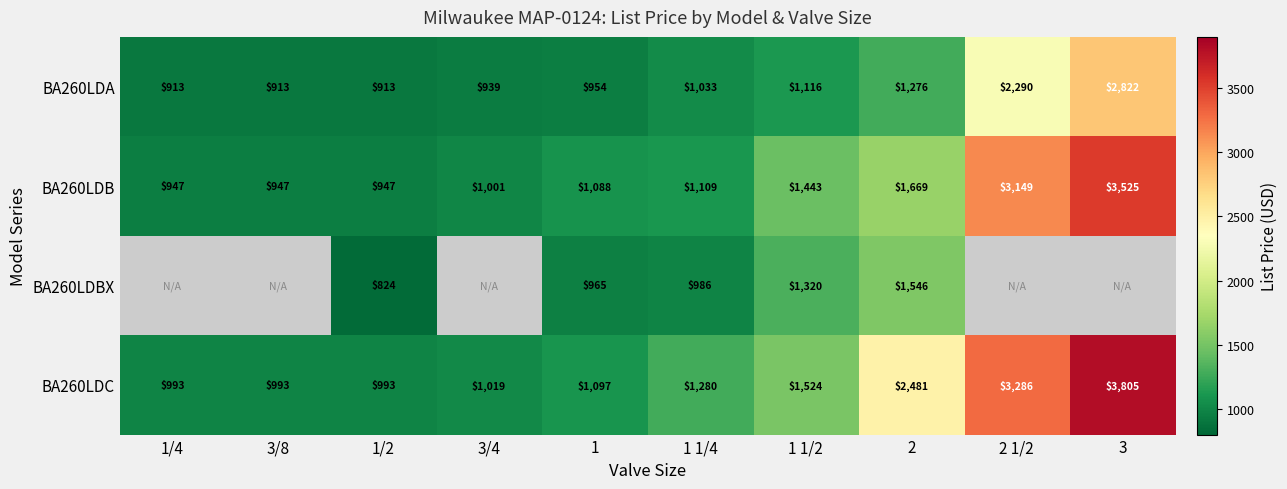

What is the difference between the highest and lowest values at 2?

1205.0